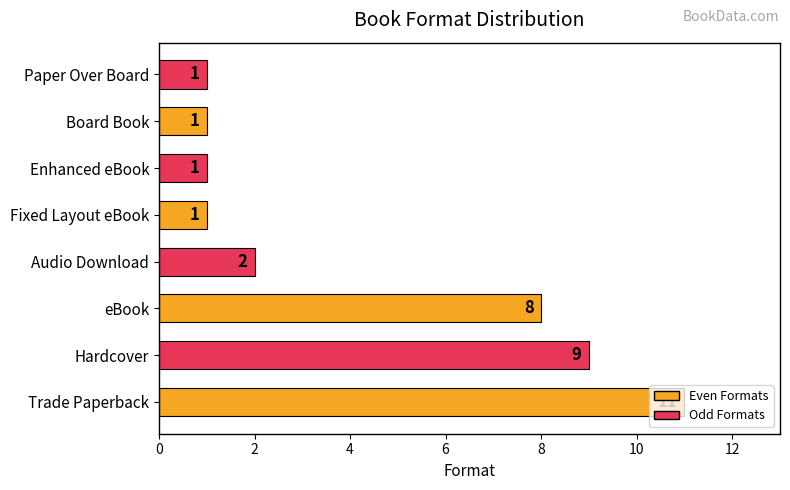

What is the average value?

4